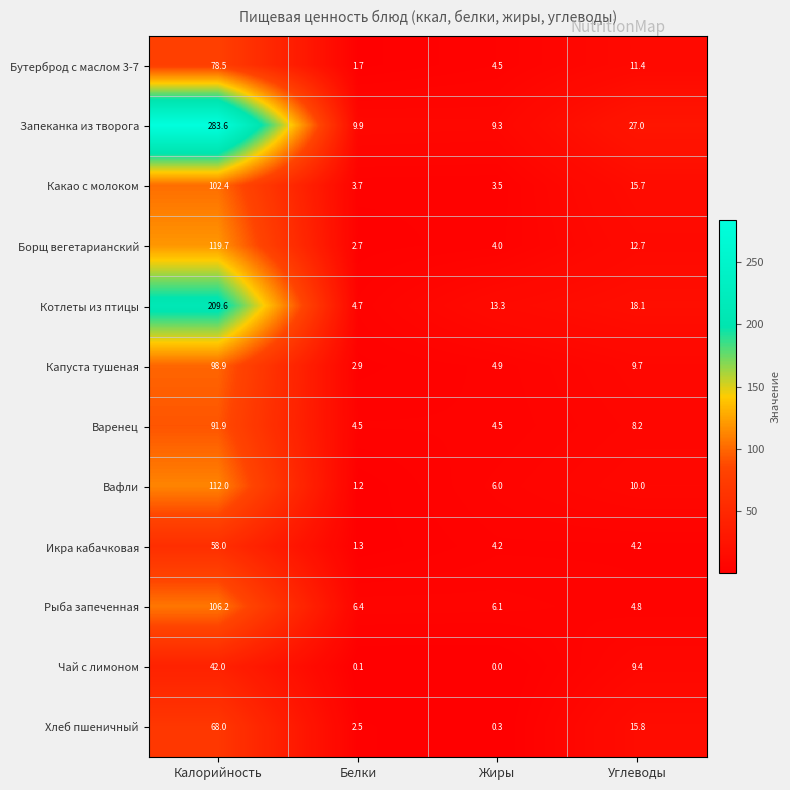

At how many categories does at least one series exceed 257?

1